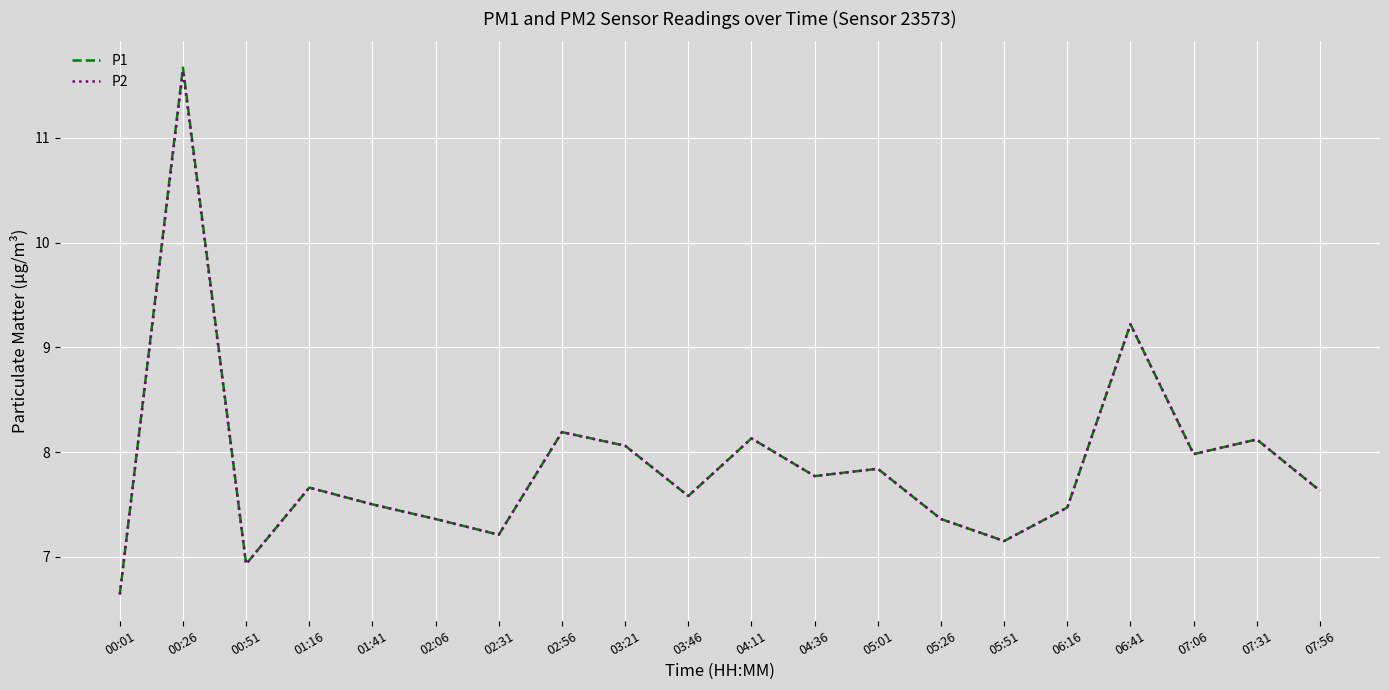

The P2 series shows 4.1 at 05:01. True or false?

False